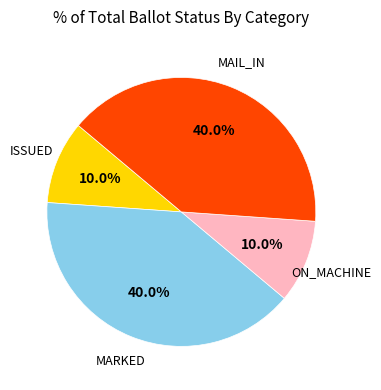

Does any single category account for the majority?

No